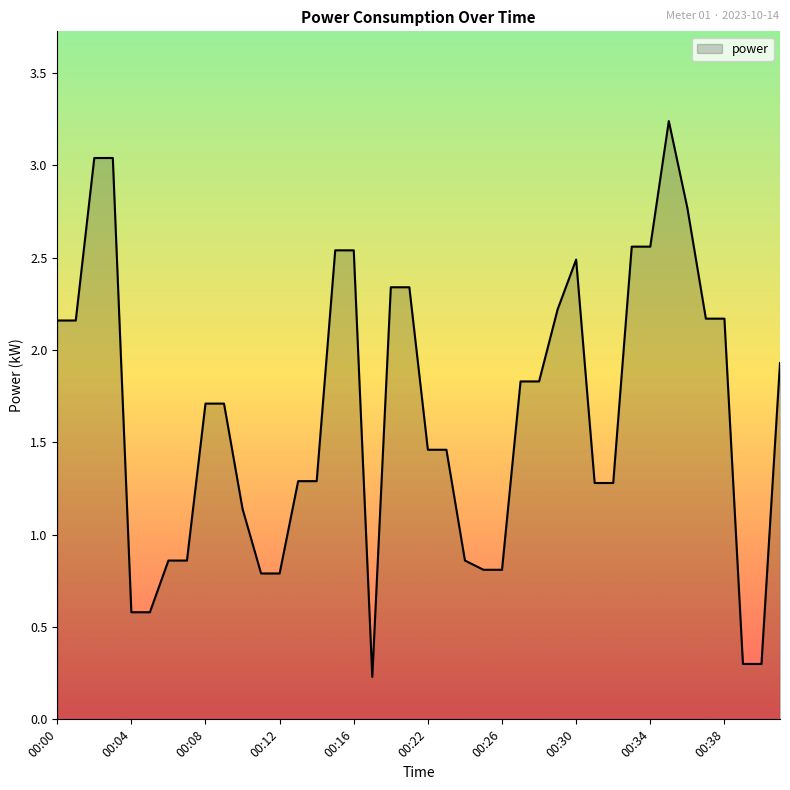

How many categories are shown in the chart?

40